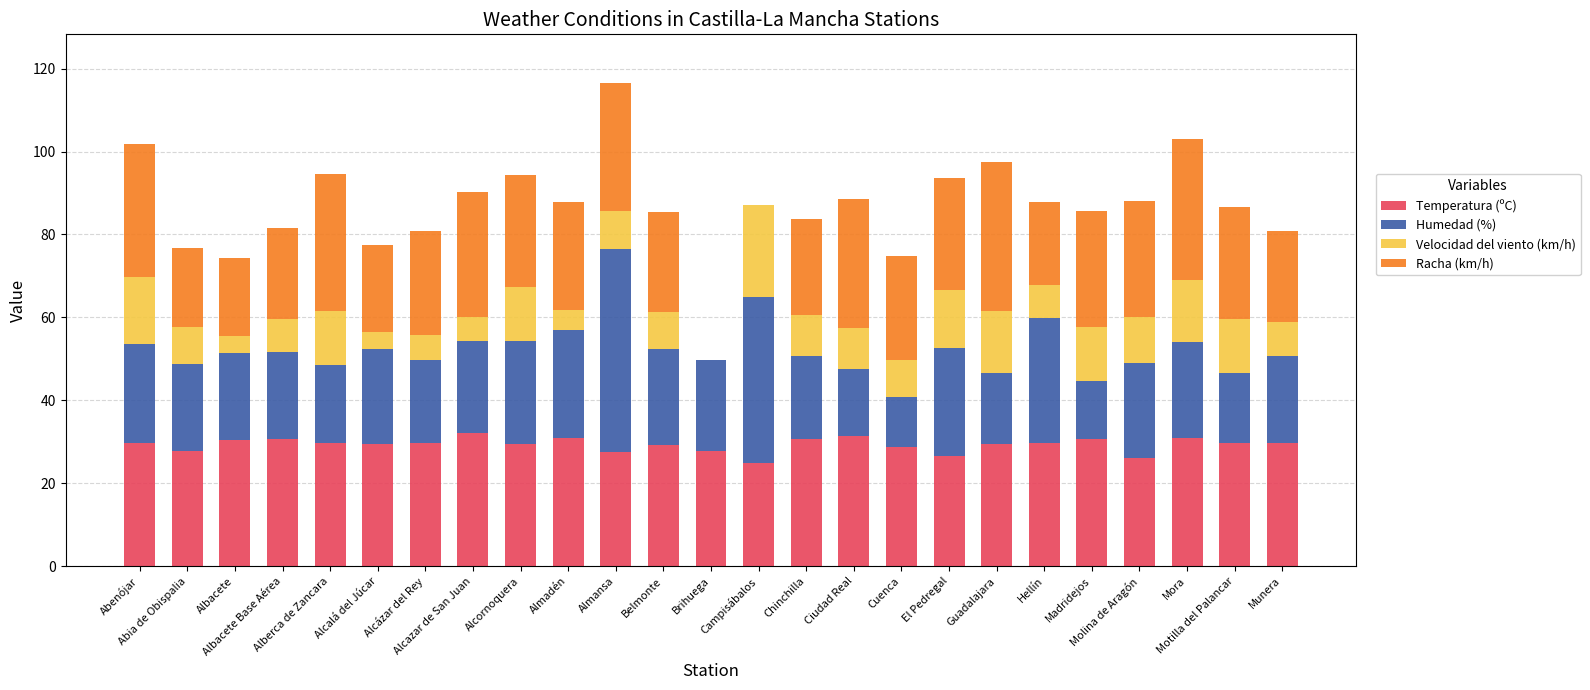

What position from the right is Alcornoquera?

17